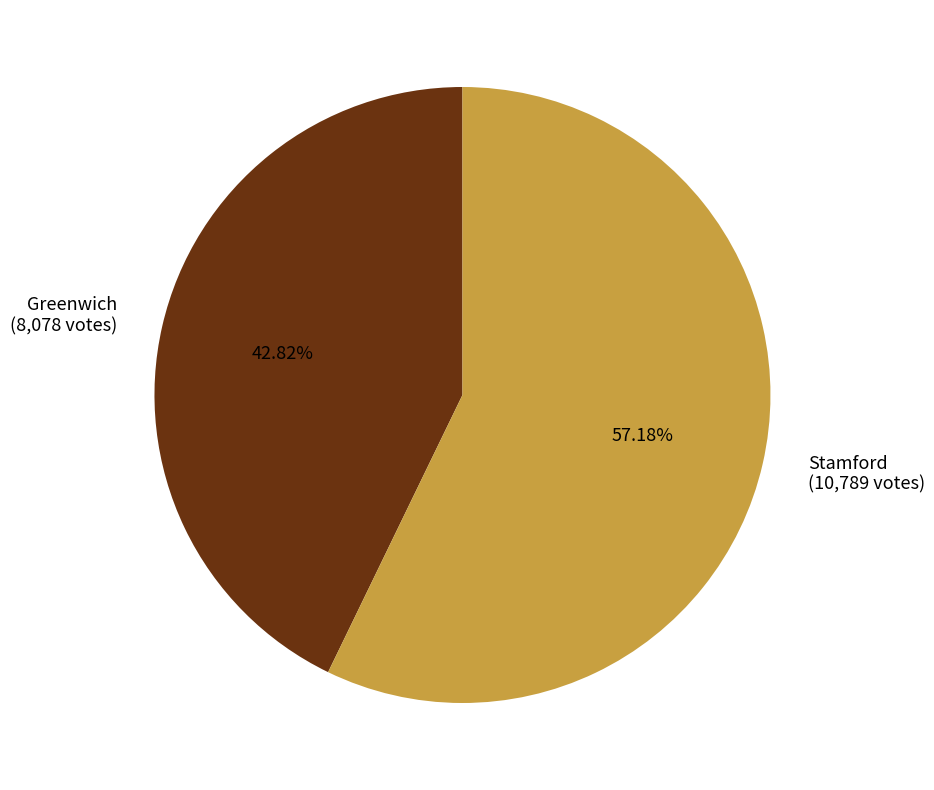

To the nearest percent, what is the difference between the Stamford and Greenwich slice percentages?

14%